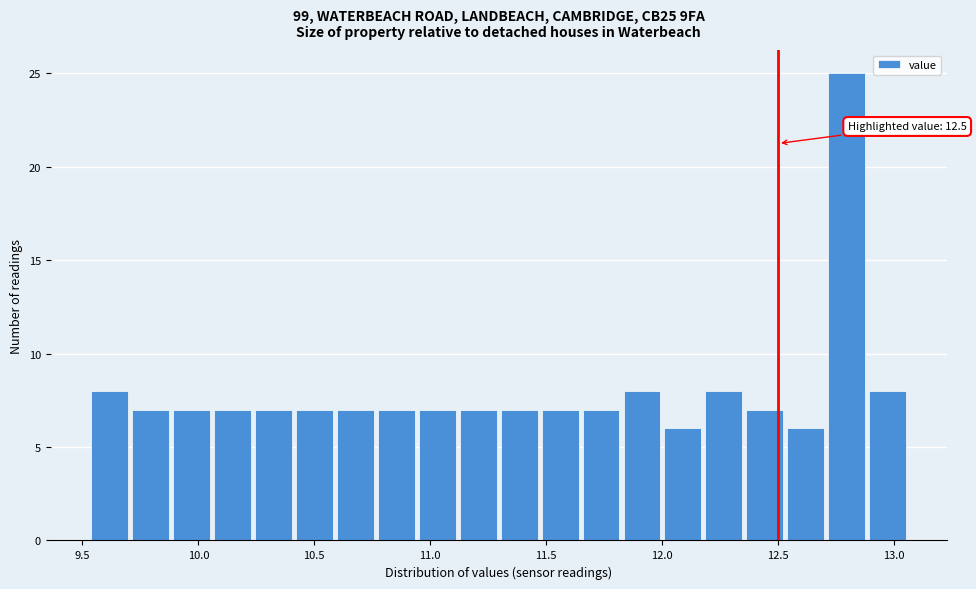

Read against the x-axis, roughly where is the centre of the tallest bar?

12.80